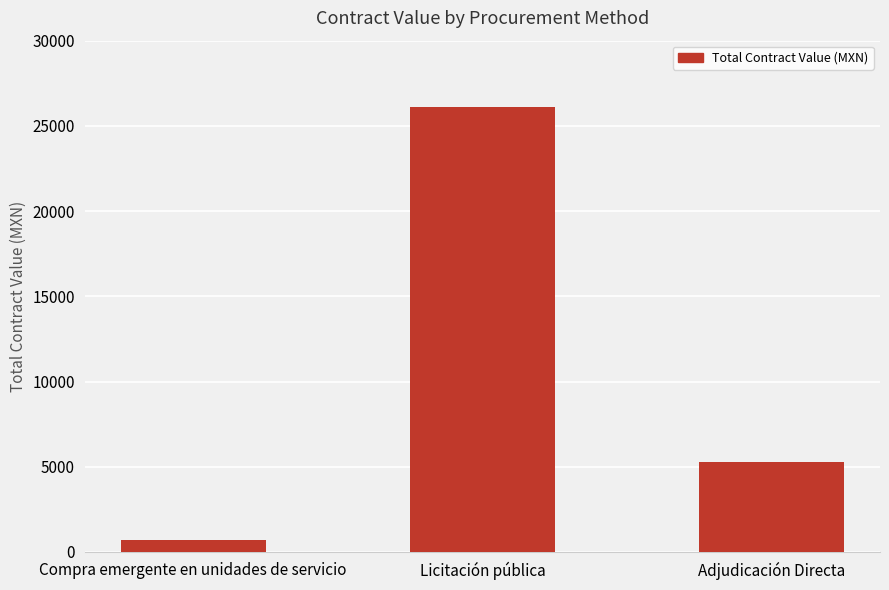

What is the average value?

10695.1